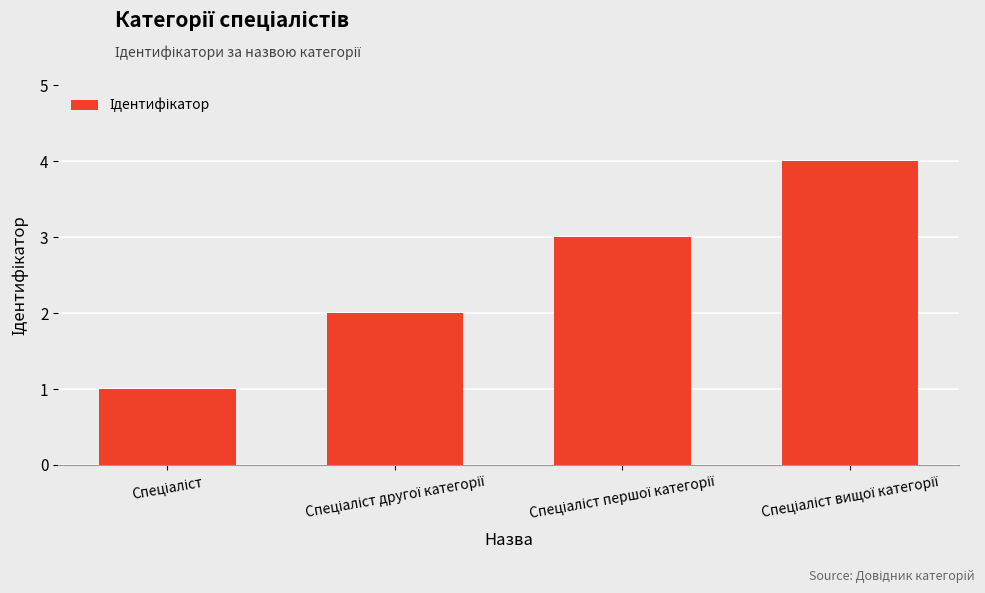

What is the difference between the maximum and minimum values?

3